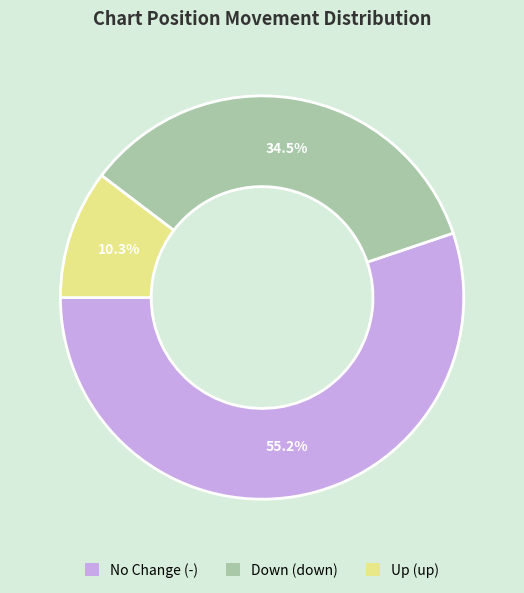

Is there any slice that represents more than half of the pie?

Yes